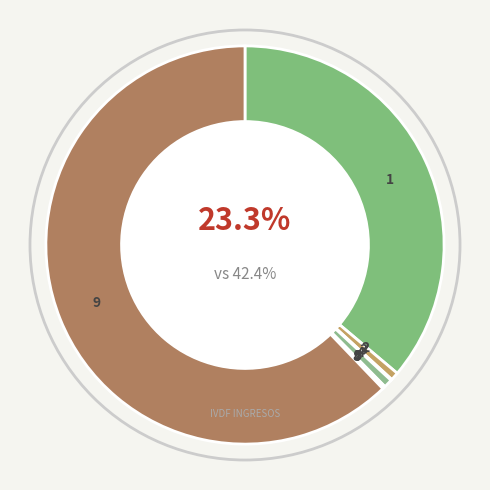

Rank the categories by value from highest to lowest.

Gasto de Capital, Recuperación de cartera por créditos, Recuperaciones, Gastos de operación por otorgamiento, CAPTRALIR, Aportaciones de beneficiarios ROC, Intereses de cuentas instituciones, Otros ingresos, Depósitos Tribunal Superior Justicia